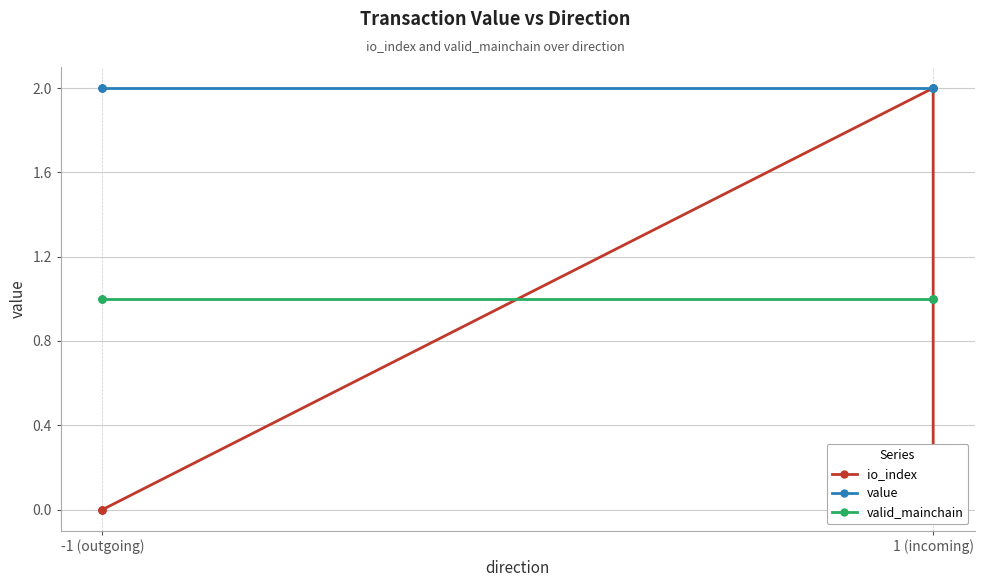

Is this an area chart (filled region under the line)?

No